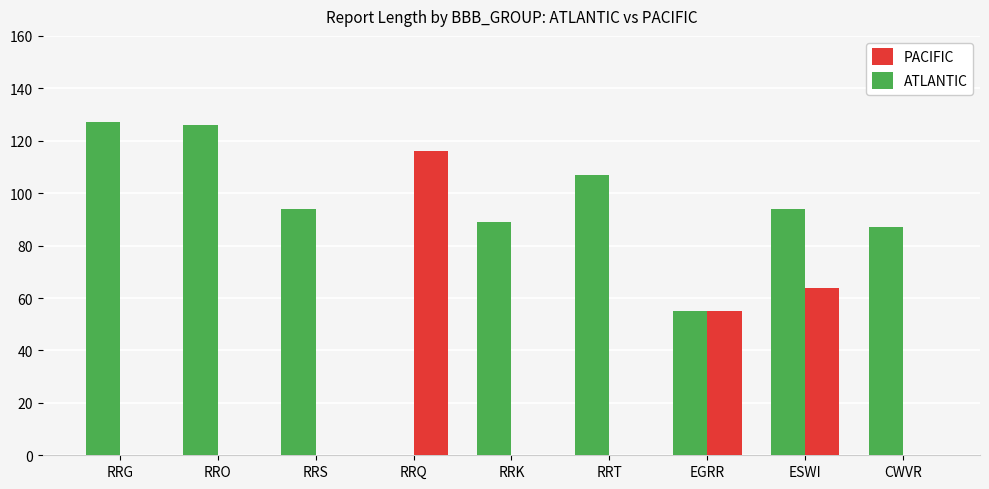

At which category is the sum across all series the highest?

ESWI